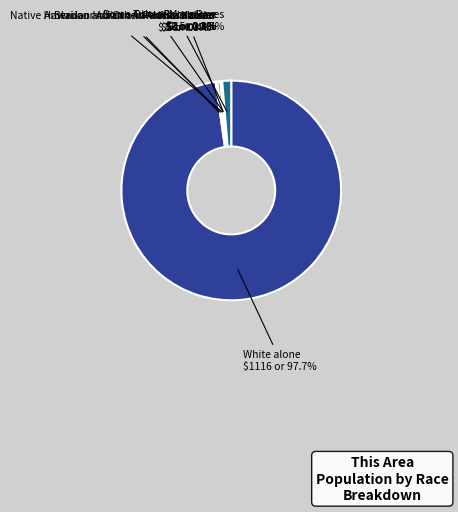

What is the change in value from American Indian and Alaska Native to Two or More Races?

+10